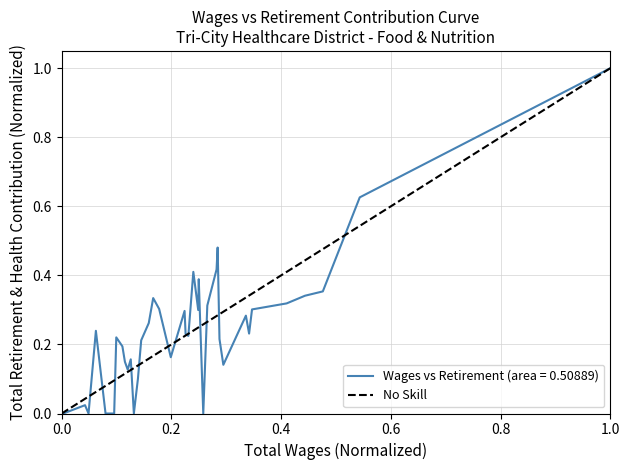

What is the difference between the maximum and minimum values?

1